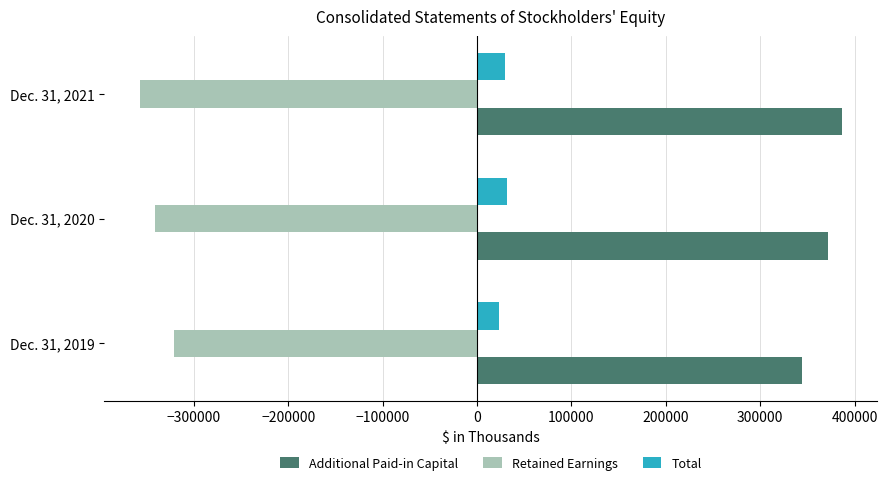

At how many categories does at least one series exceed 334515?

3